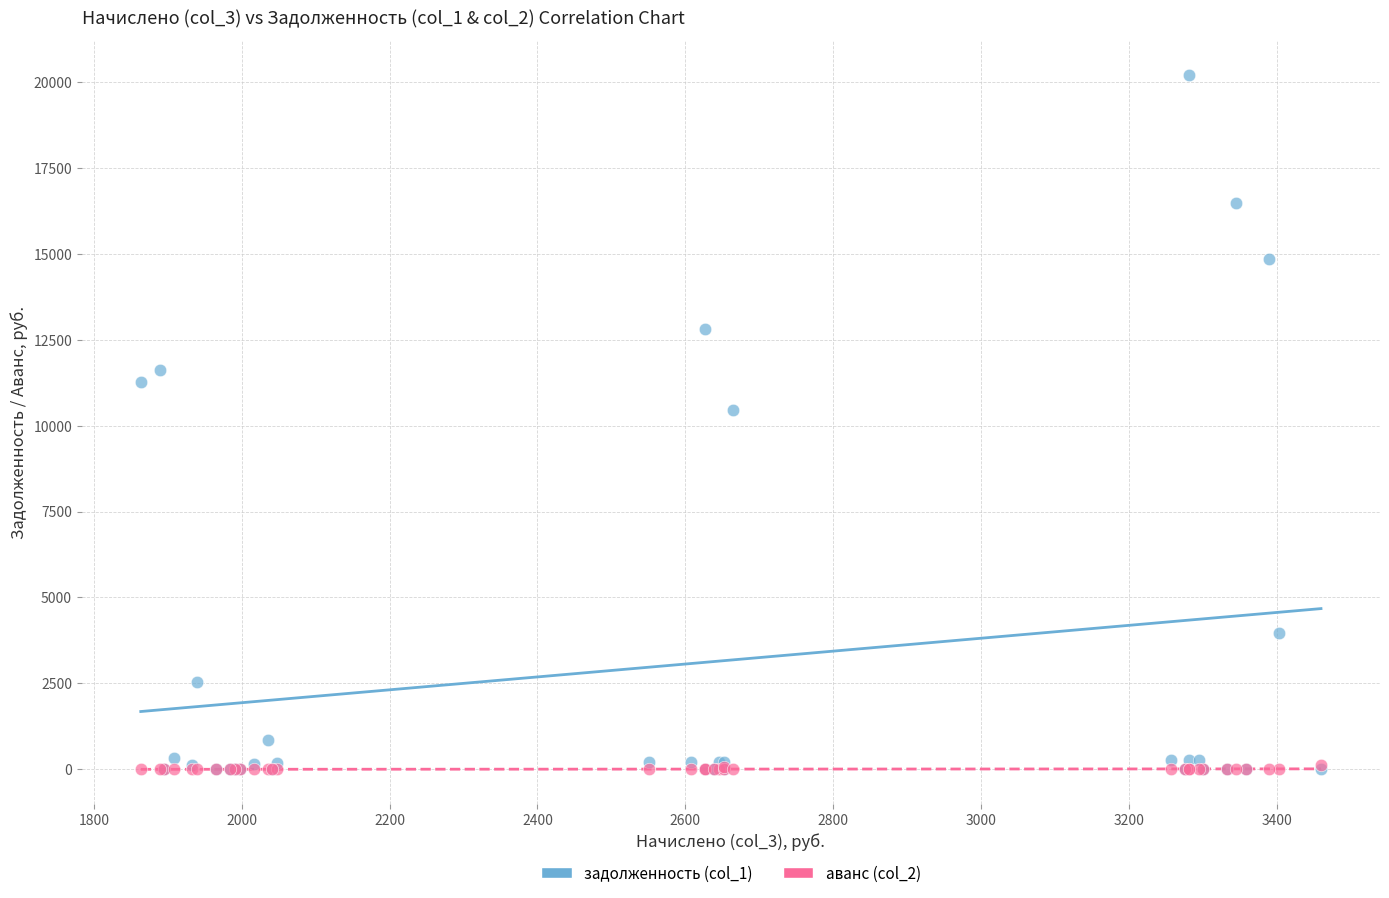

What are all the series names shown in the legend?

задолженность (col_1), аванс (col_2)